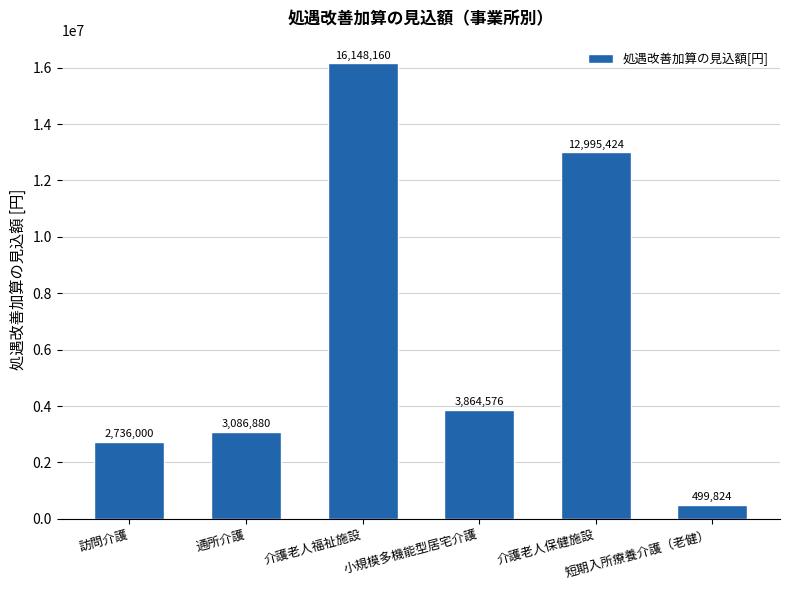

How many bars are there in total?

6